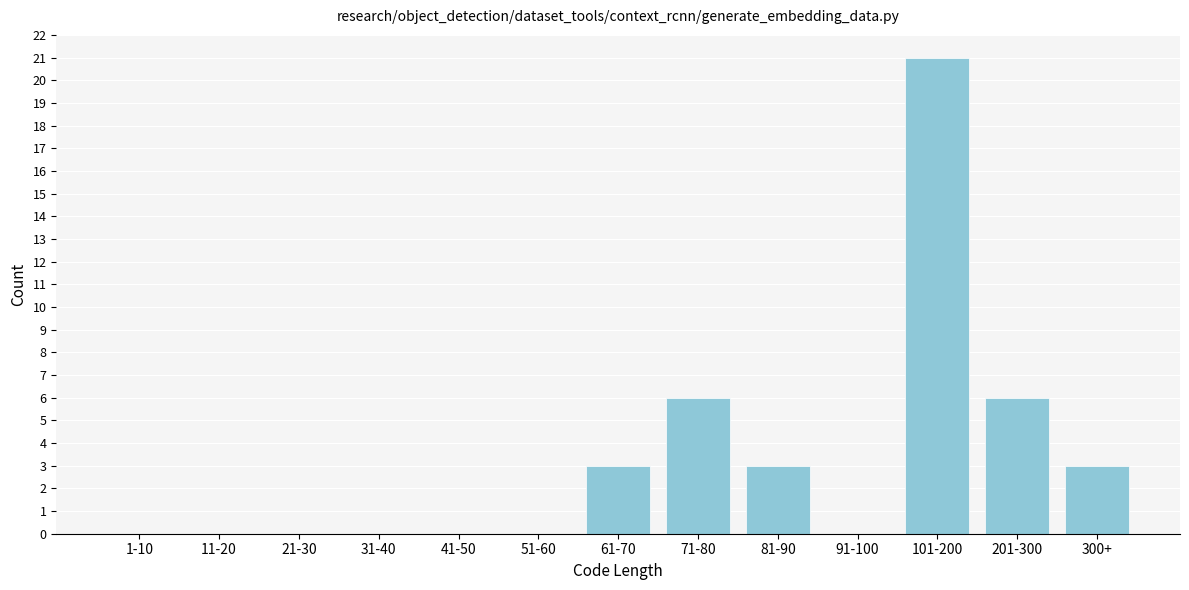

Reading right to left, what are all the values shown in this chart?

300+=3	201-300=6	101-200=21	91-100=0	81-90=3	71-80=6	61-70=3	51-60=0	41-50=0	31-40=0	21-30=0	11-20=0	1-10=0